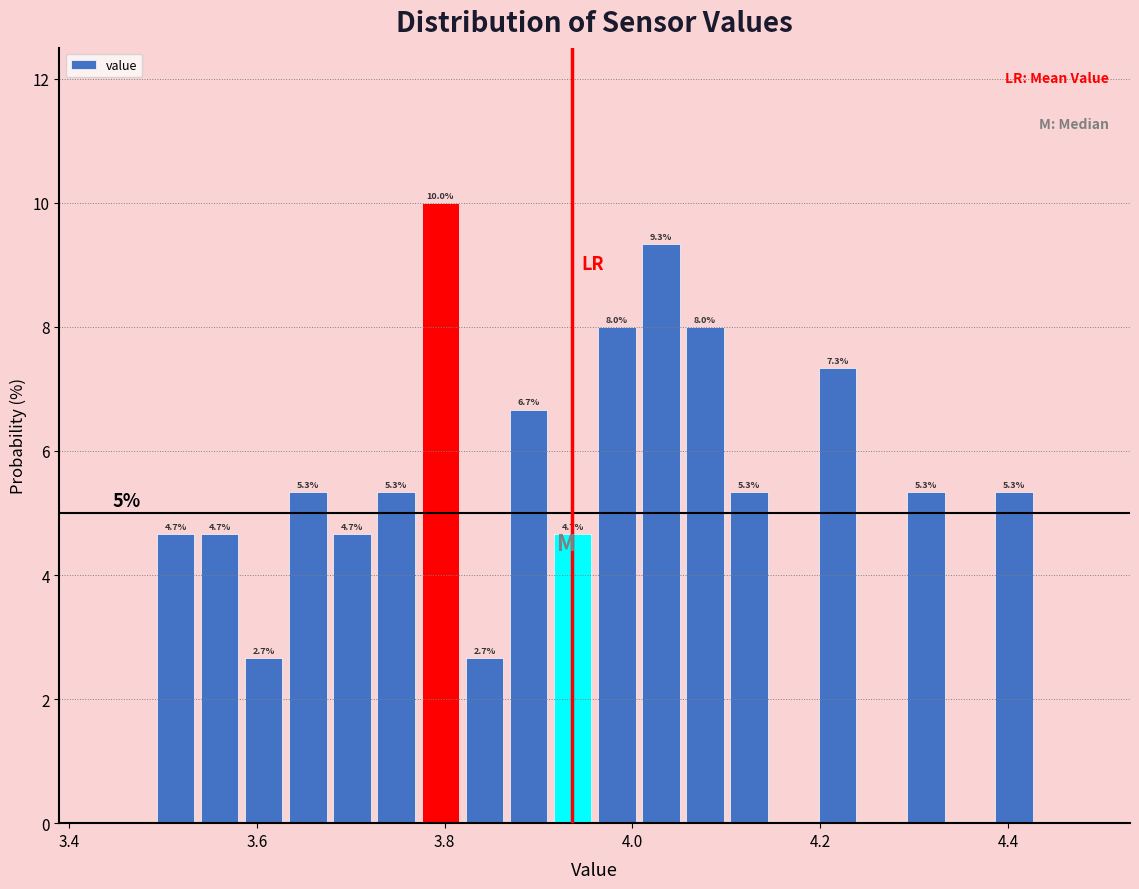

Read against the x-axis, roughly where is the centre of the tallest bar?

3.80